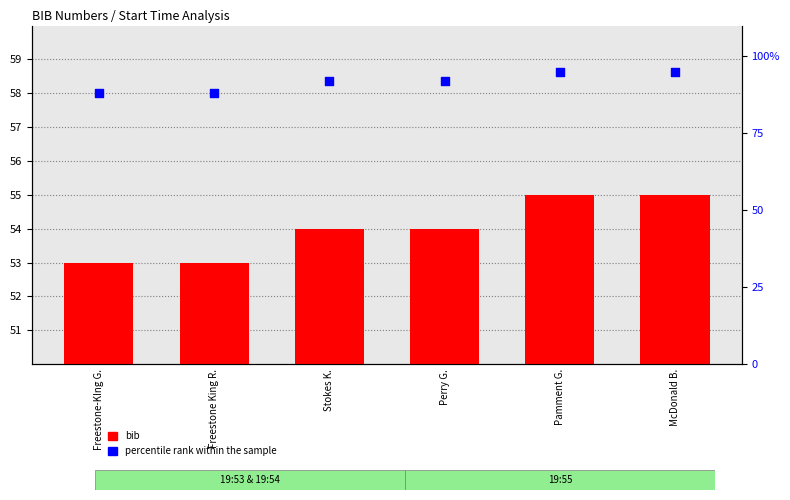

Which series reaches the minimum Y coordinate?

bib